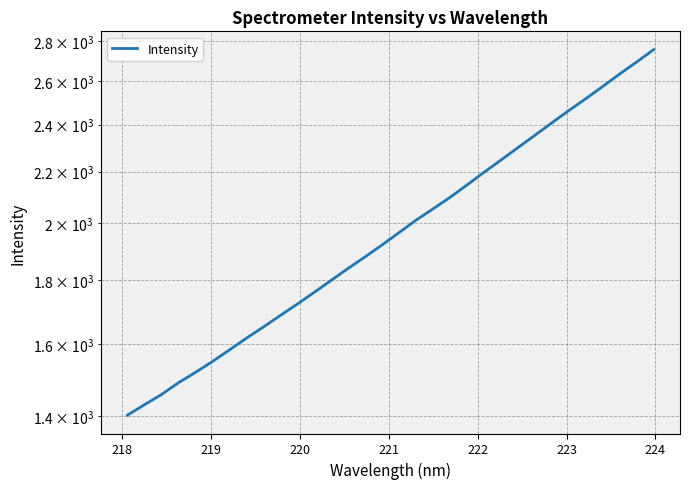

Does the chart have visible grid lines?

Yes